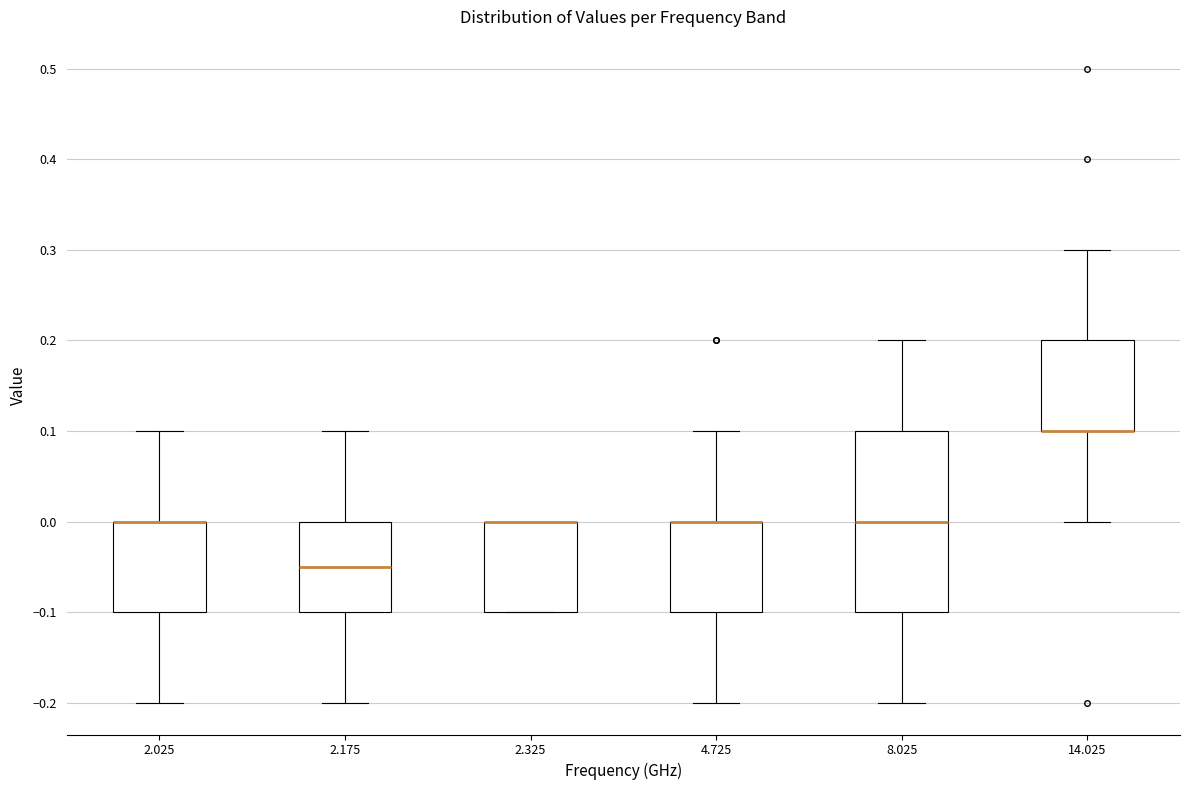

Reading left to right, transcribe this box plot: for each box, give where its median line is, the range the box spans, and where its two whiskers end, as read against the y-axis. The values are not printed on the chart, so give them approximately, as read against the axis.

2.025: median 0.00 (drawn on the box's upper edge), box -0.10 to 0.00, whiskers -0.20 to 0.10
2.175: median -0.05, box -0.10 to 0.00, whiskers -0.20 to 0.10
2.325: median 0.00 (drawn on the box's upper edge), box -0.10 to 0.00, whiskers -0.10 to 0.00
4.725: median 0.00 (drawn on the box's upper edge), box -0.10 to 0.00, whiskers -0.20 to 0.10
8.025: median 0.00, box -0.10 to 0.10, whiskers -0.20 to 0.20
14.025: median 0.10 (drawn on the box's lower edge), box 0.10 to 0.20, whiskers 0.00 to 0.30